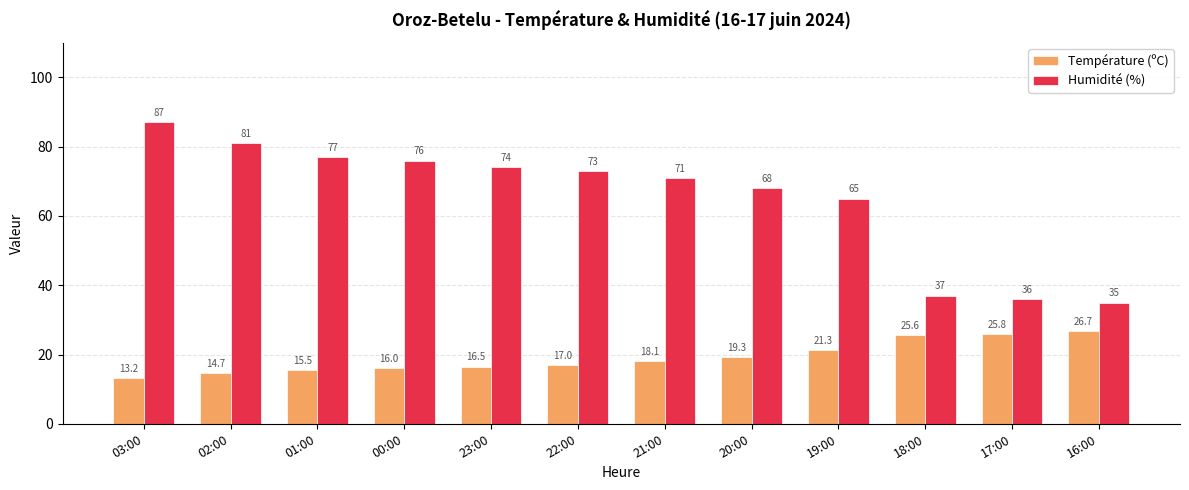

Does the chart contain any negative values?

No